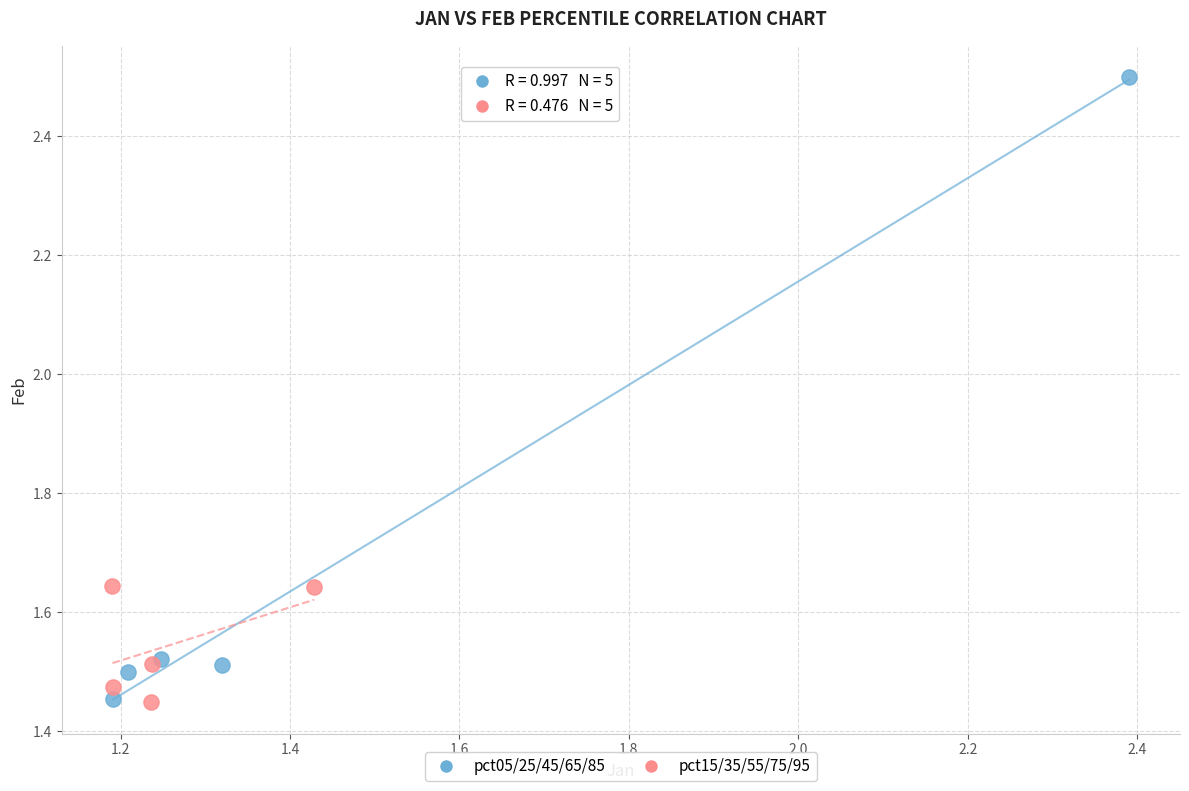

Which series reaches the maximum Y coordinate?

pct05/25/45/65/85